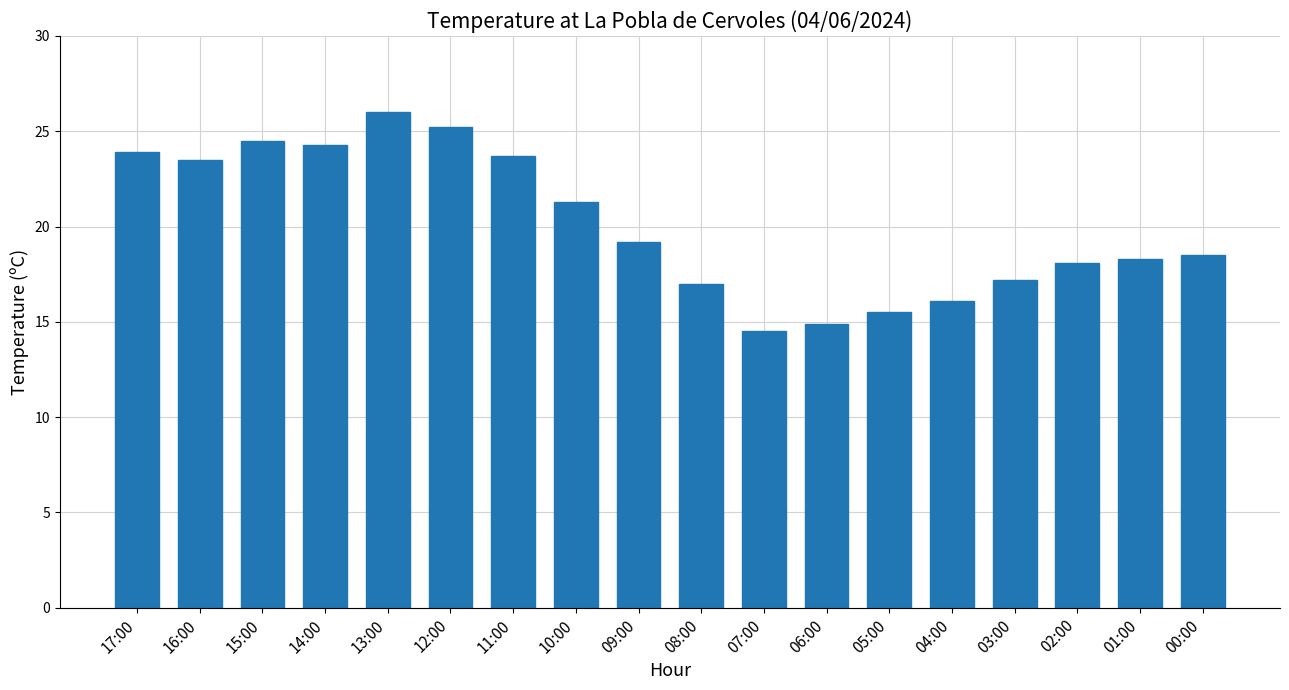

What is the minimum value shown in the chart?

14.5